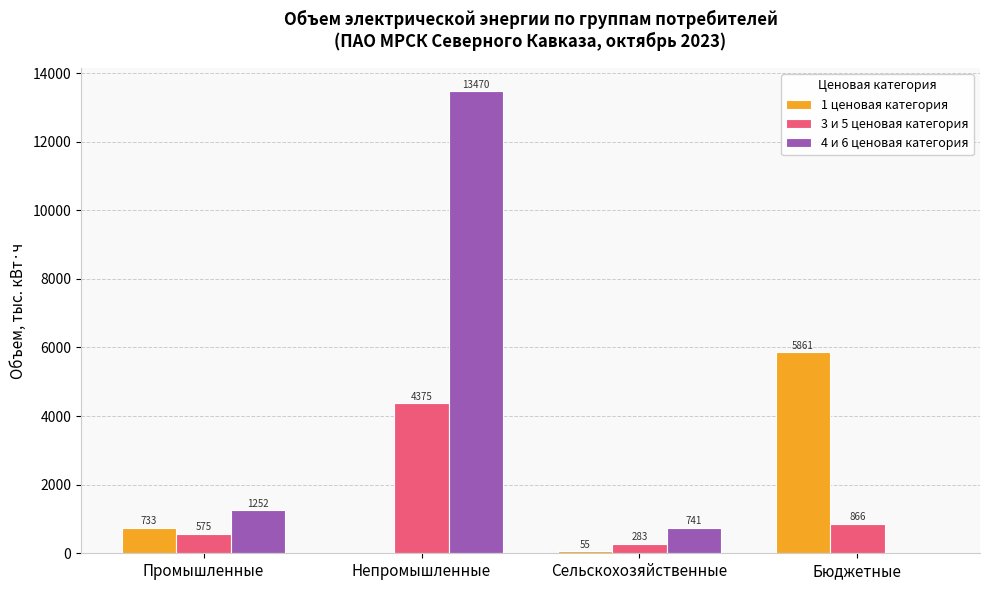

At which label is 4 и 6 ценовая категория closest to 6734?

Промышленные